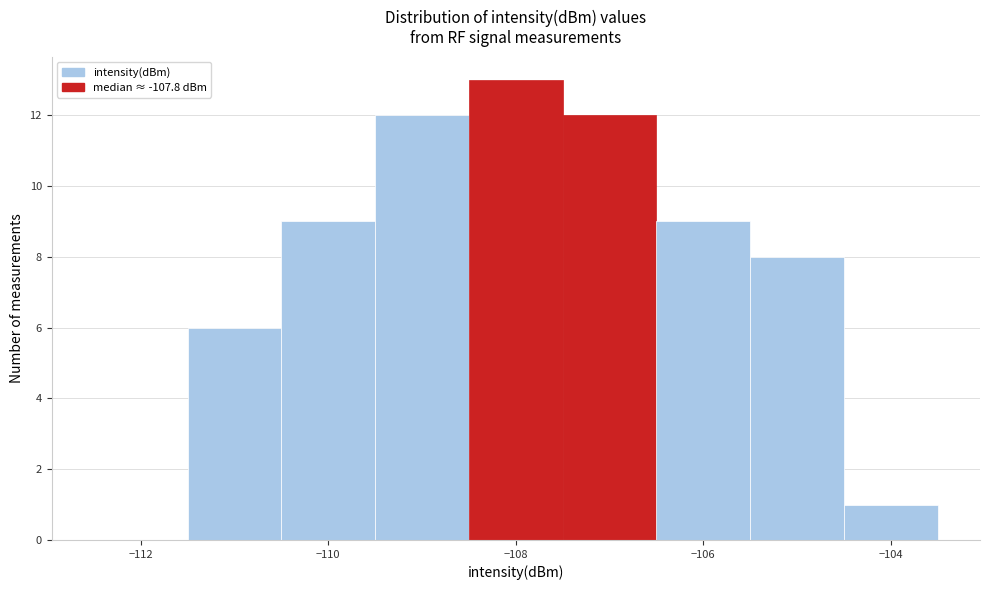

What is the height of the bar covering -108.5 to -107.5 on the x-axis? Neither the bar edges nor the heights are printed on the chart, so give them approximately, as read against the axes.

13